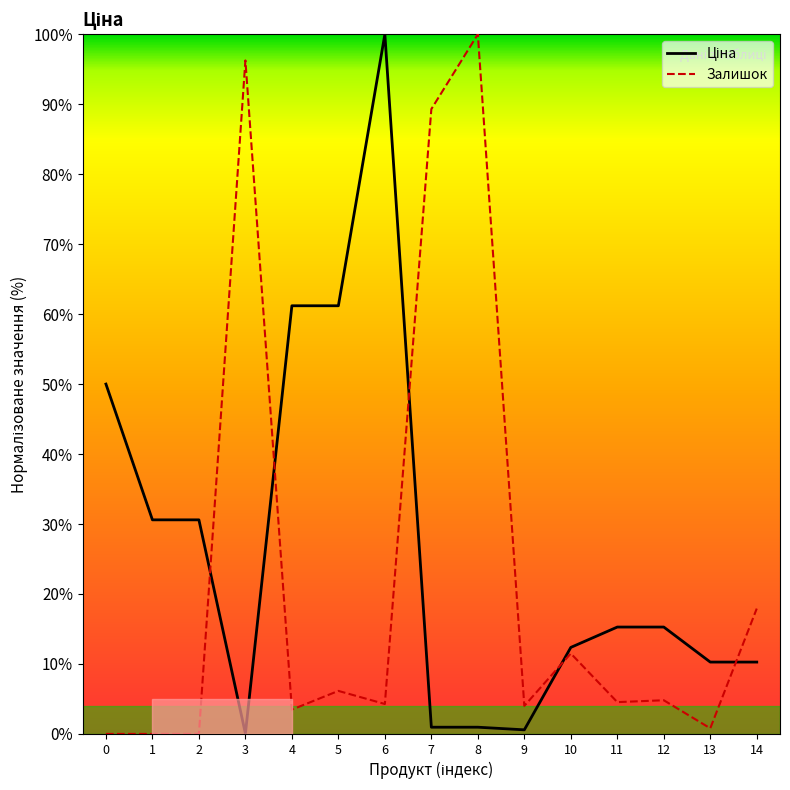

Which series changed the most between 7 and 13?

Залишок